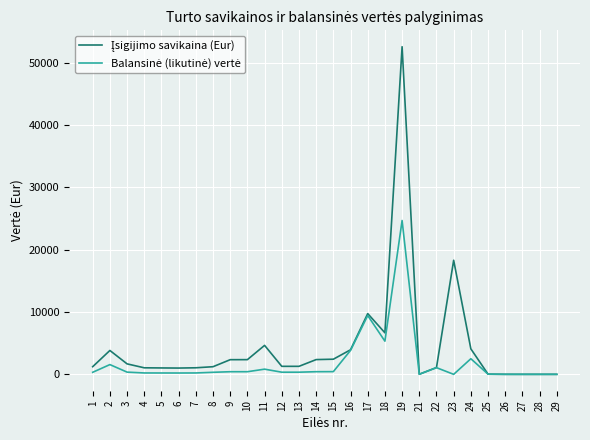

What is the greatest value displayed?

52579.0